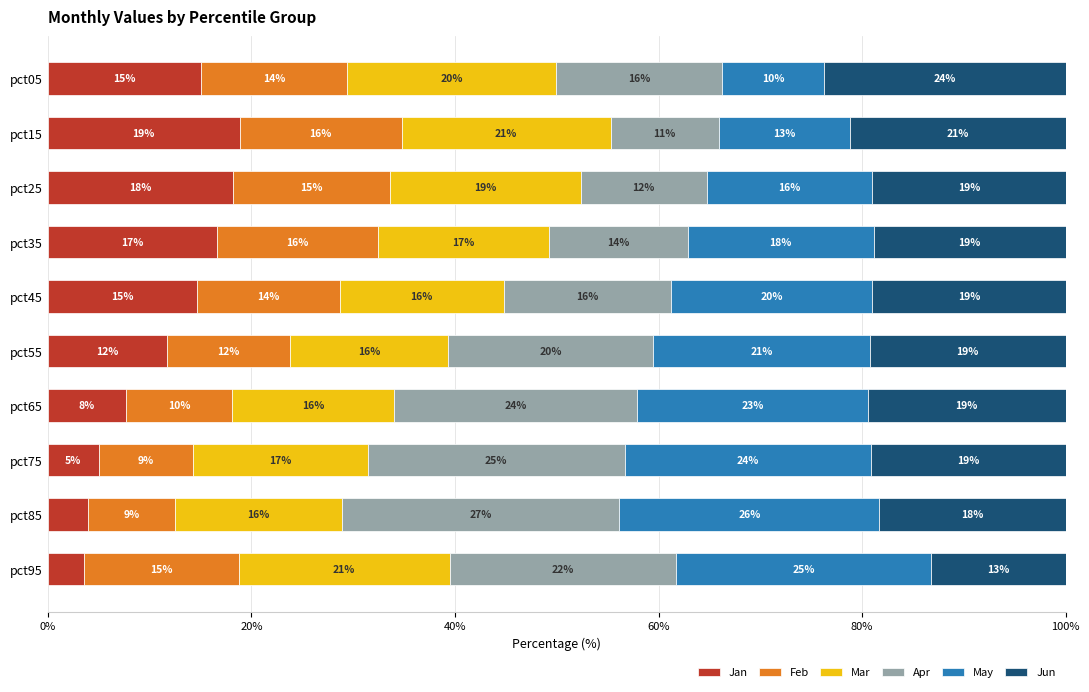

Which category has the highest value in the Jan series?

pct15